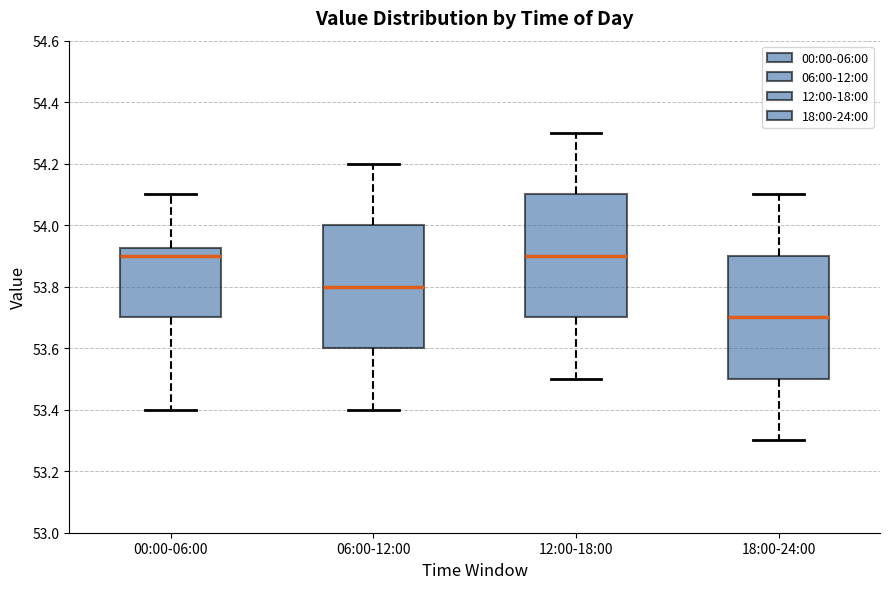

Where is the lower edge of the box for 00:00-06:00 on the y-axis? The values are not printed on the chart, so give them approximately, as read against the axis.

53.70